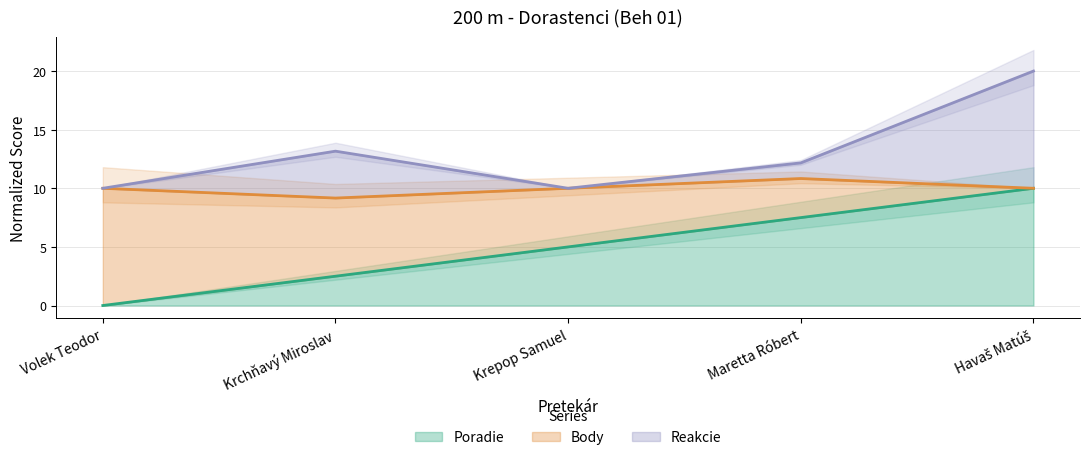

What is the maximum value for Poradie?

10.0